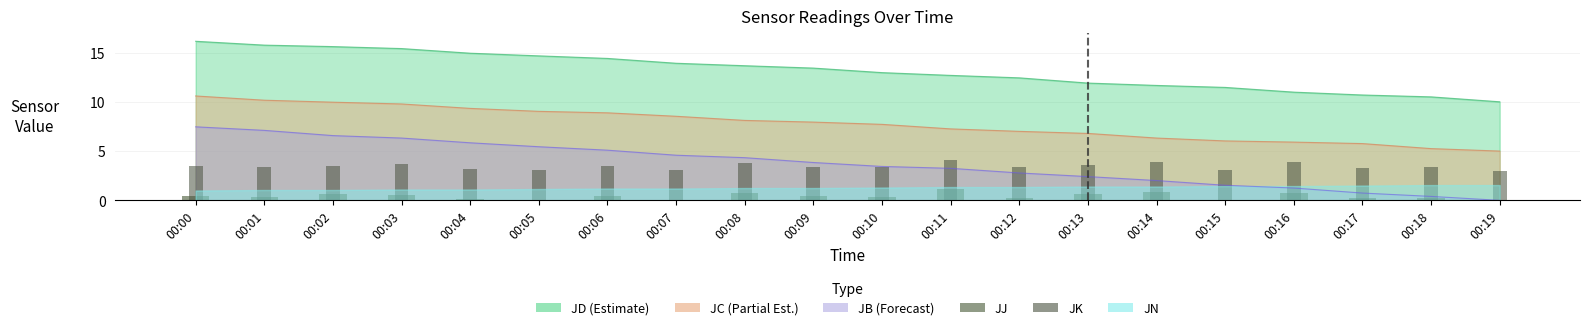

True or false: JK has a value of 3.4 at 00:18.

True